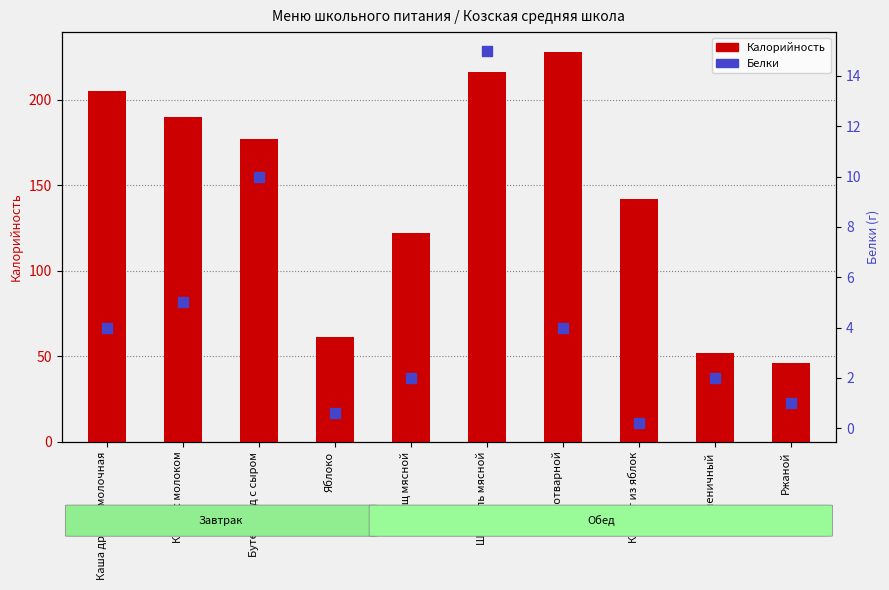

What is the total value across all series at Компот из яблок?

142.2